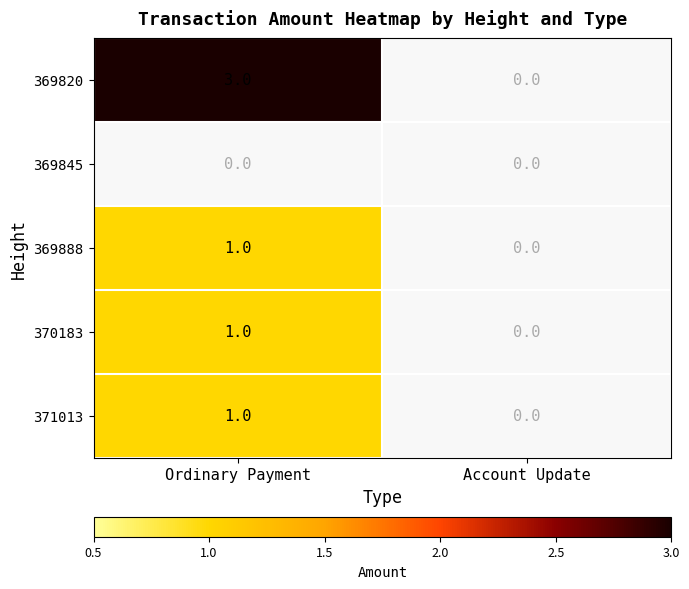

The 369888 series shows 1 at Ordinary Payment. True or false?

True